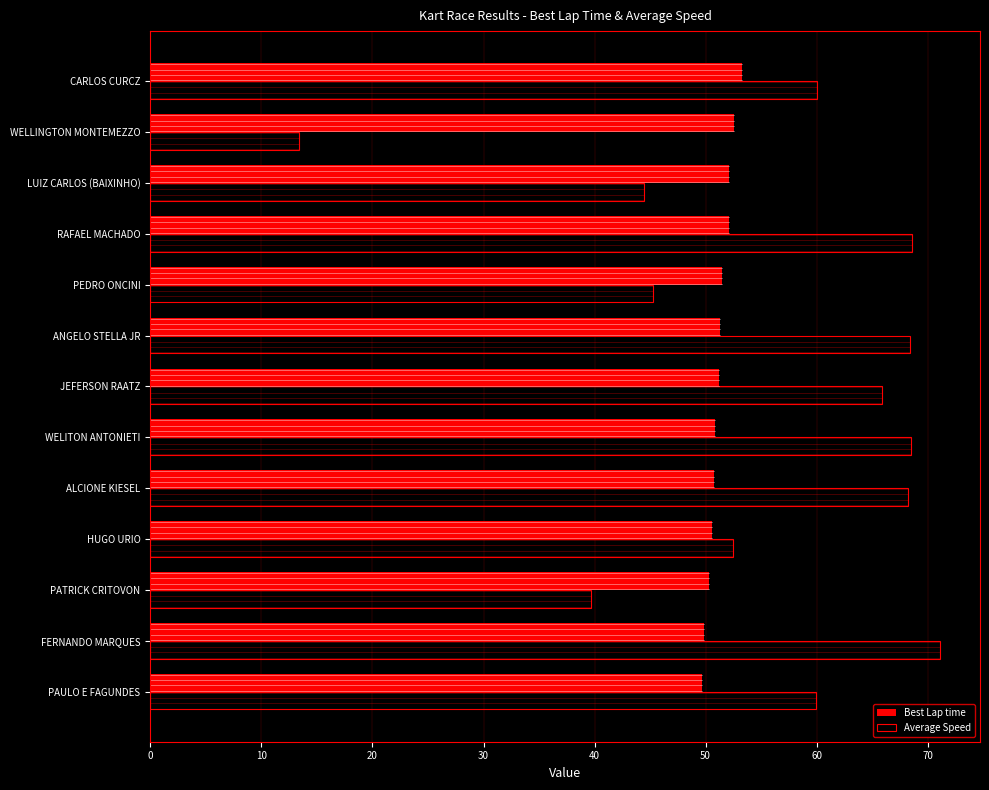

At RAFAEL MACHADO, list the series in order from smallest to largest.

Best Lap time, Average Speed